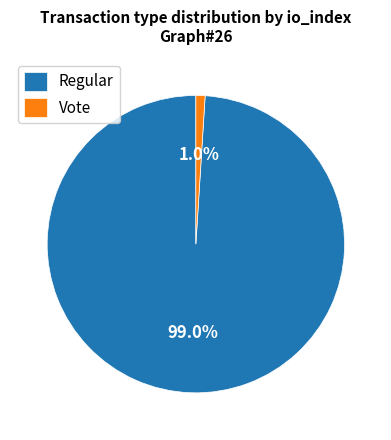

Count the number of slices in the pie.

2